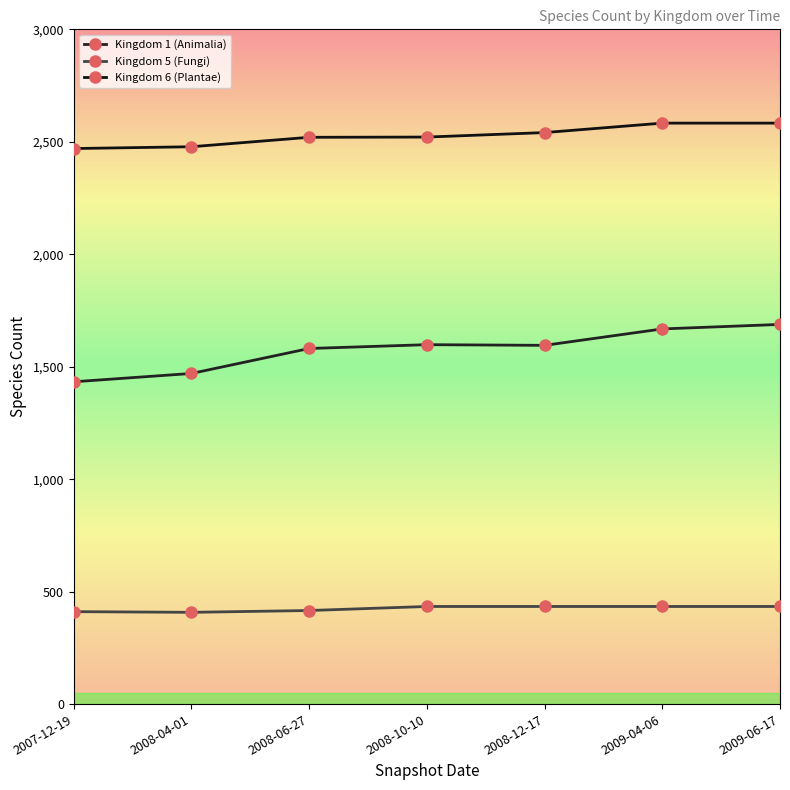

At how many categories does at least one series exceed 2024?

7